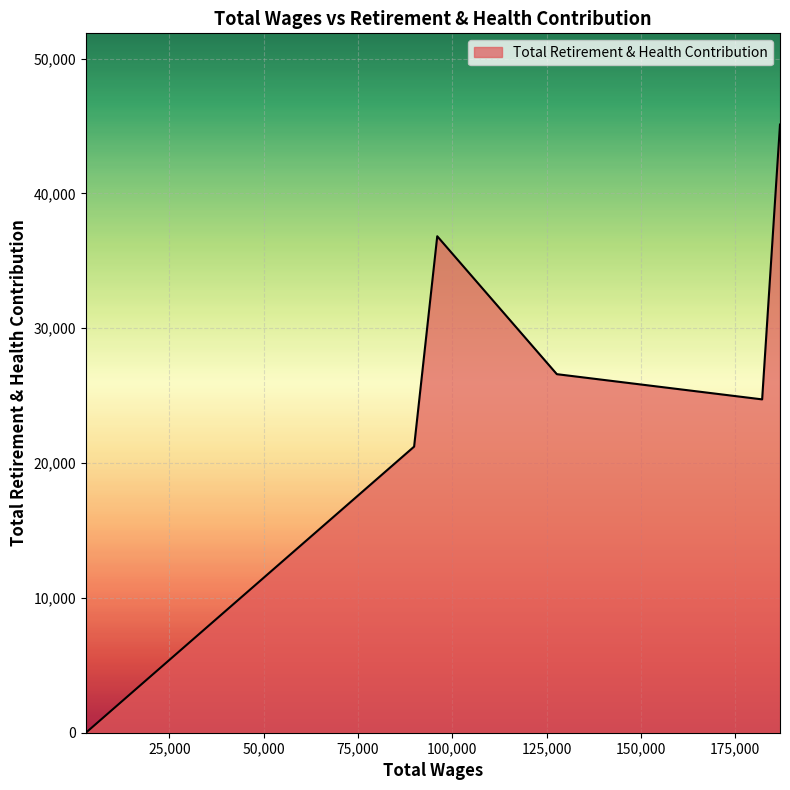

What is the average value?

25742